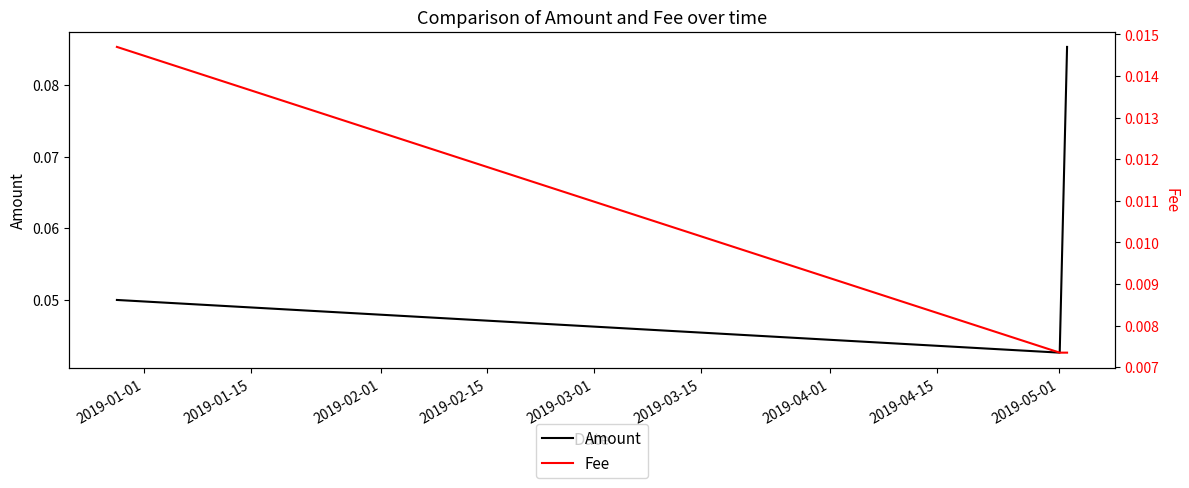

Count the Amount values in the range 0 to 1.

3